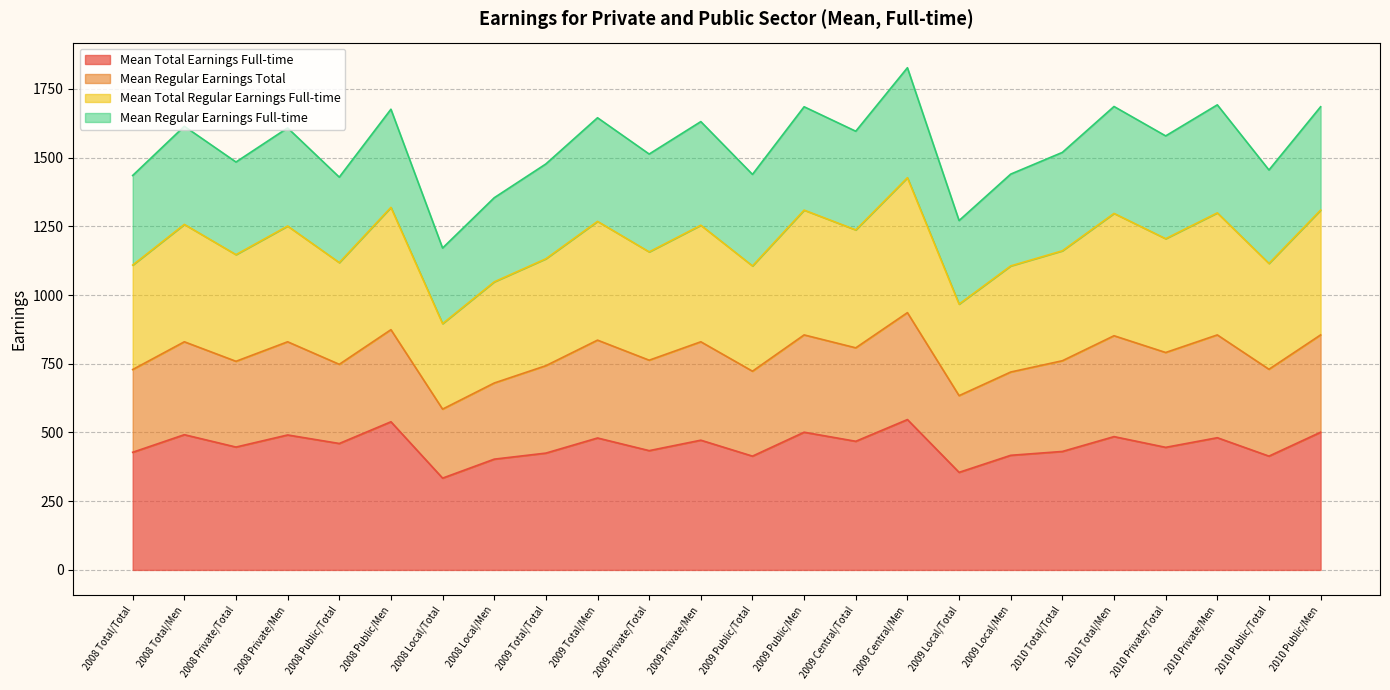

What is the total value across all series at 2008 Total/Total?

1435